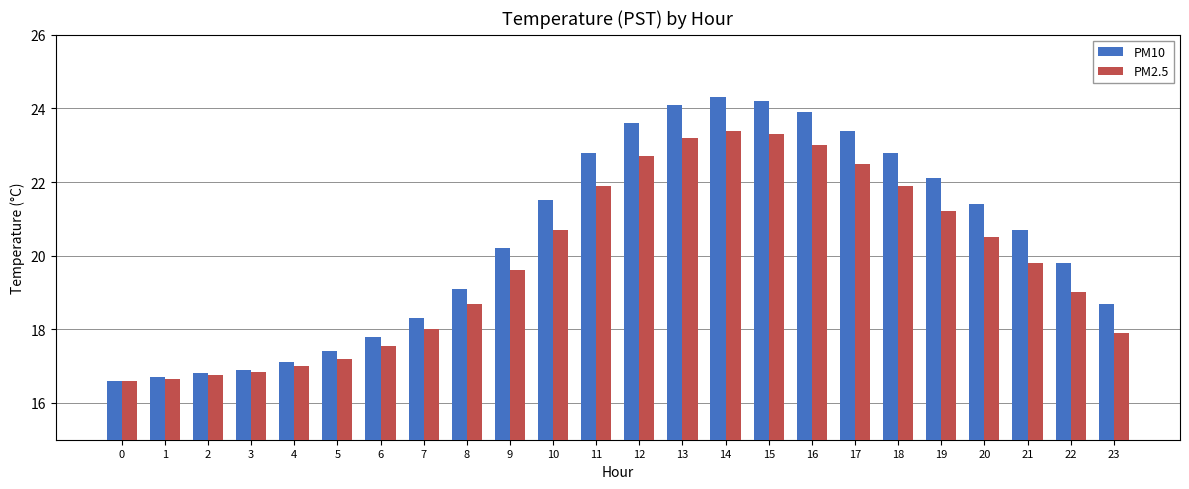

Where does the PM10 series first go above 20?

9